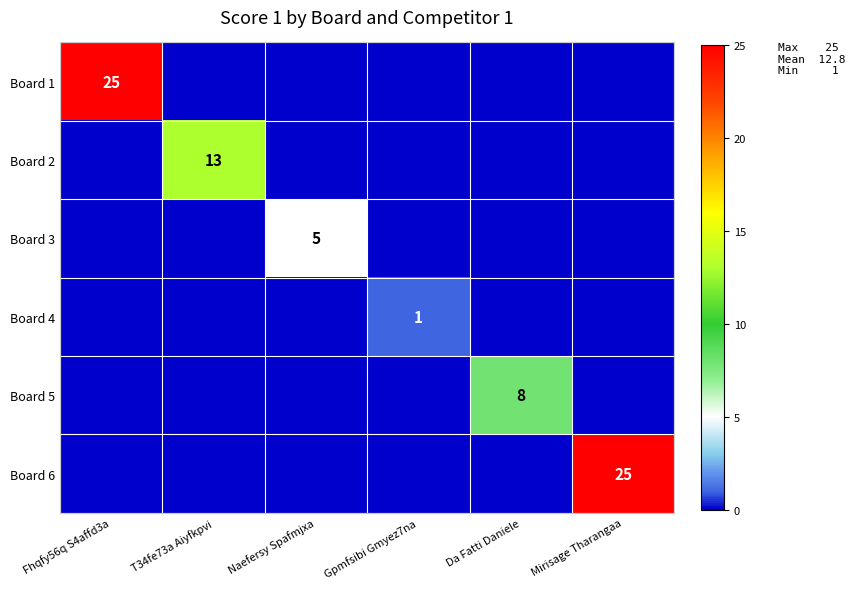

True or false: Board 5 has a value of 3 at Da Fatti Daniele.

False